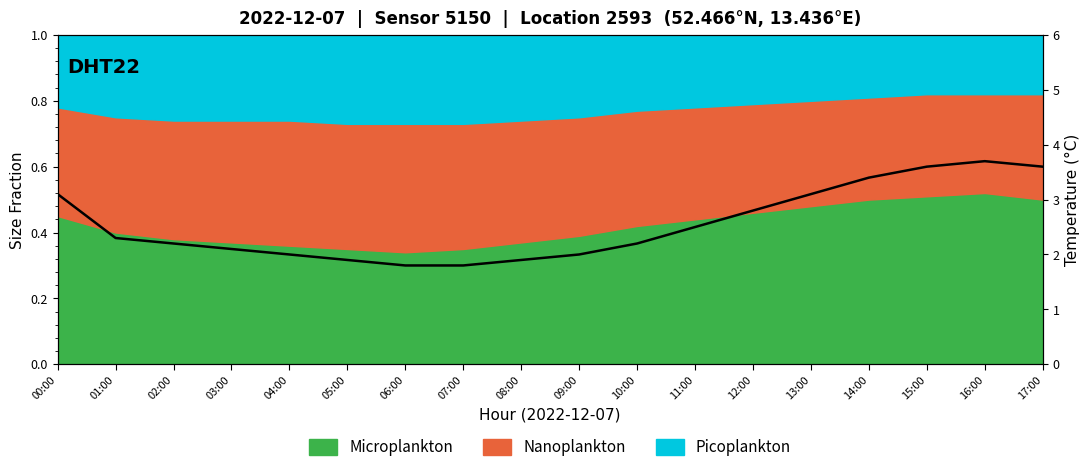

What is the change in value from 08:00 to 16:00?

+1.8